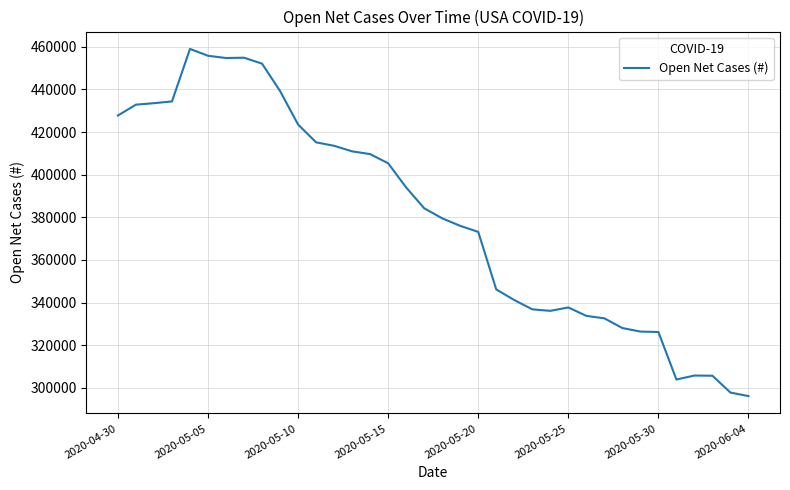

What is the difference between the maximum and minimum values?

162779